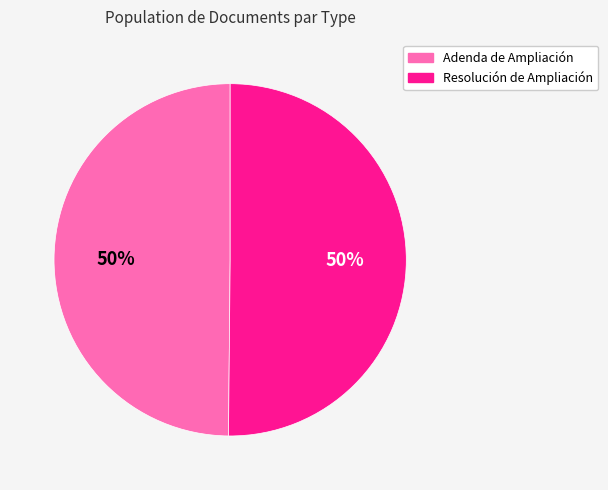

What is the ratio of the value at Adenda de Ampliación to the value at Resolución de Ampliación?

1.0